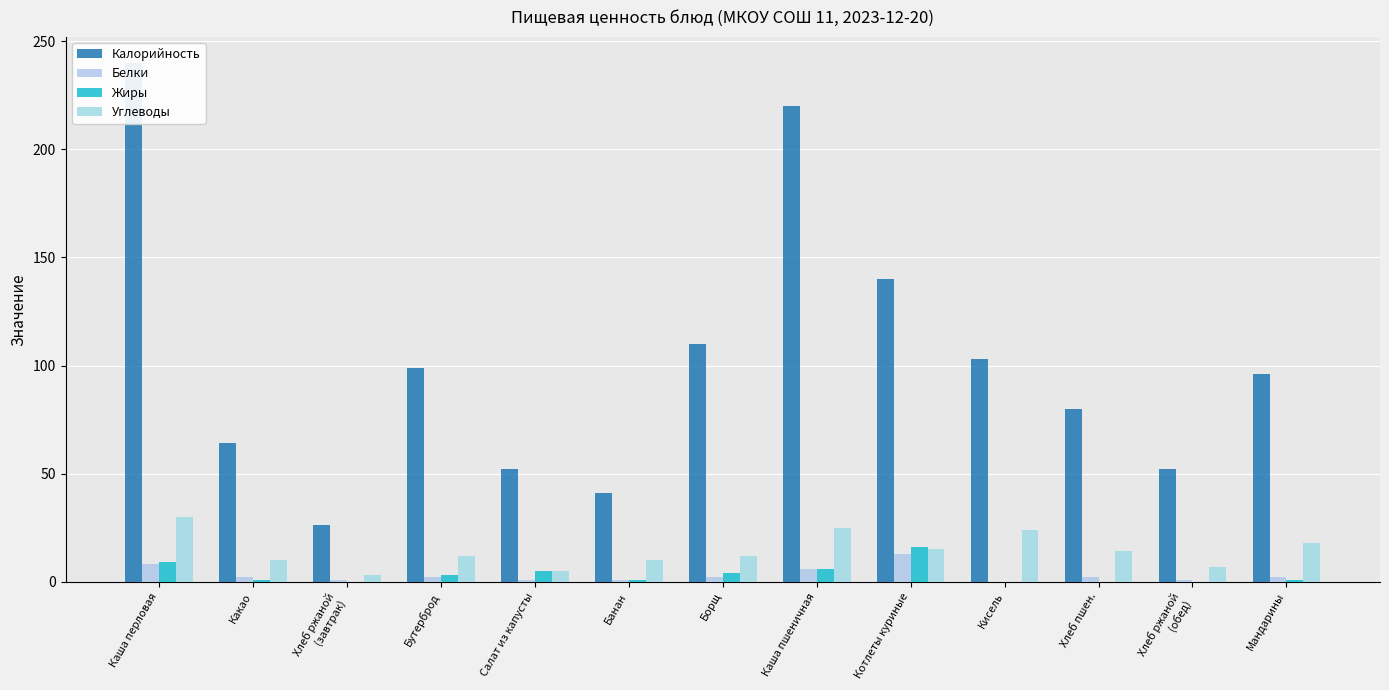

What are all the series names shown in the legend?

Калорийность, Белки, Жиры, Углеводы